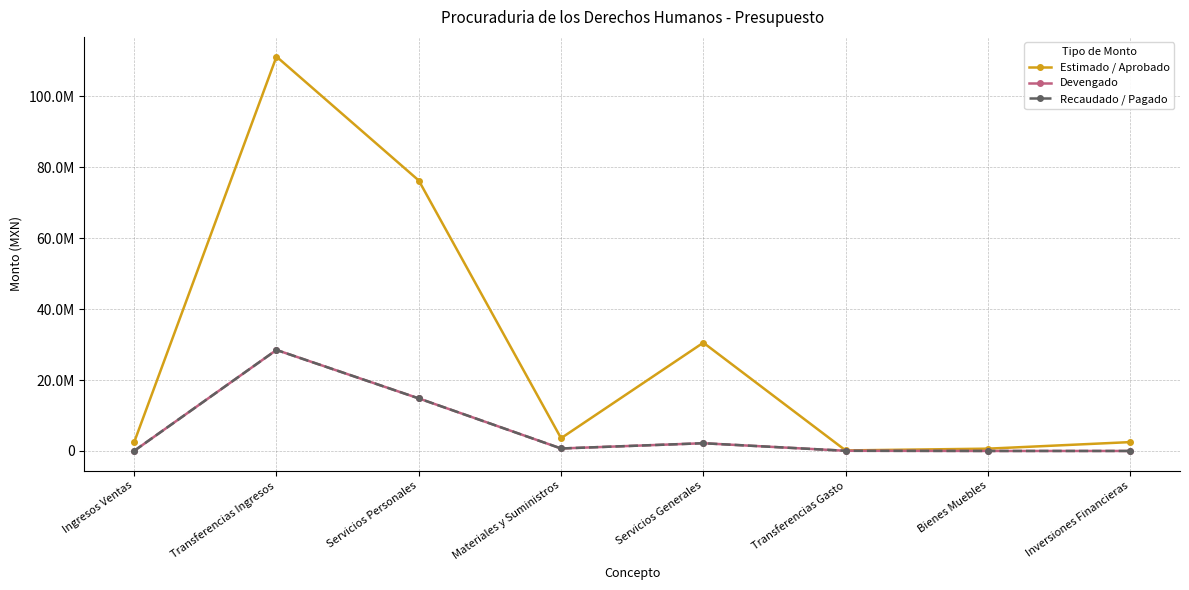

Read the Recaudado / Pagado value at Materiales y Suministros.

700592.2